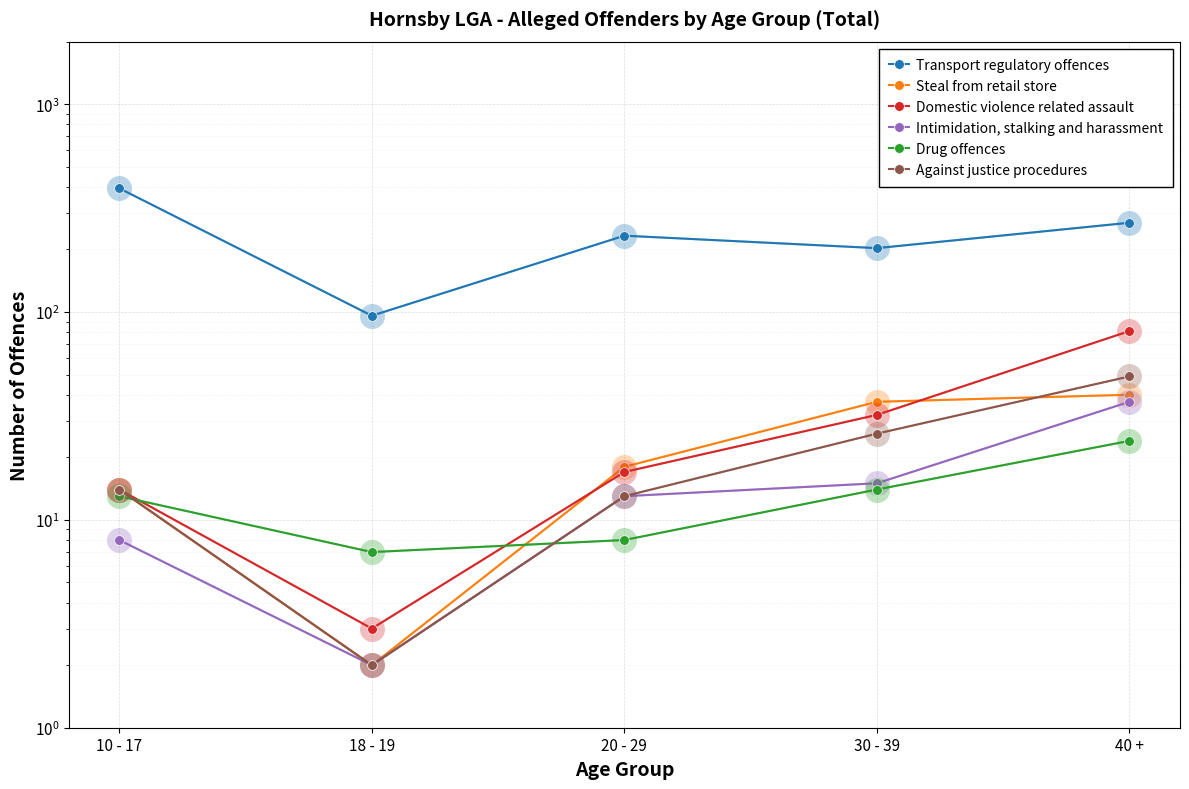

Is it true that Drug offences equals 8 at 20 - 29?

True